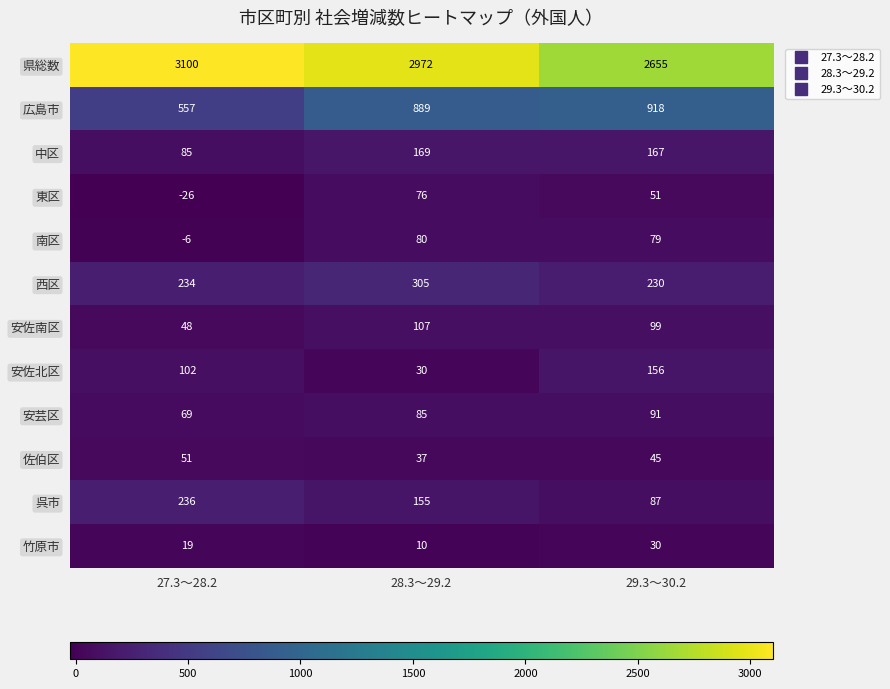

What is the sum of all 呉市 values?

478